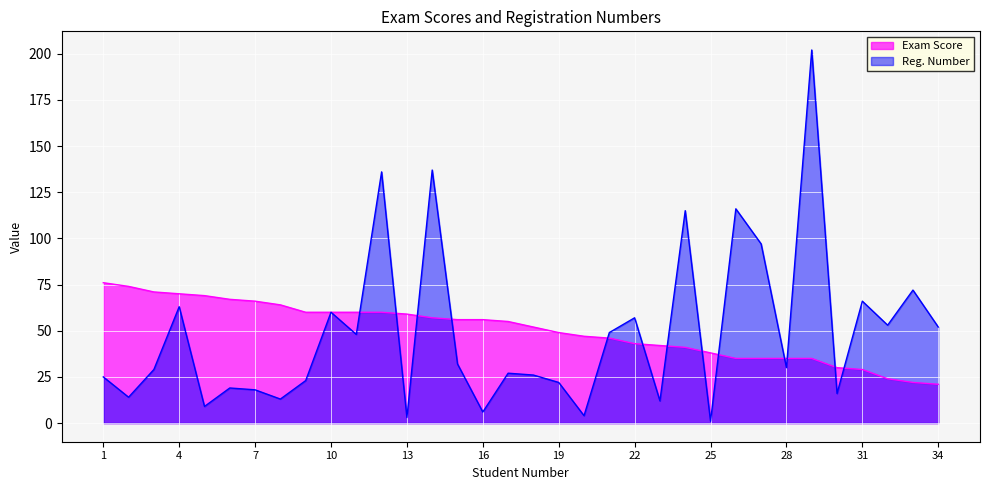

At which label does Reg. Number reach its minimum?

25